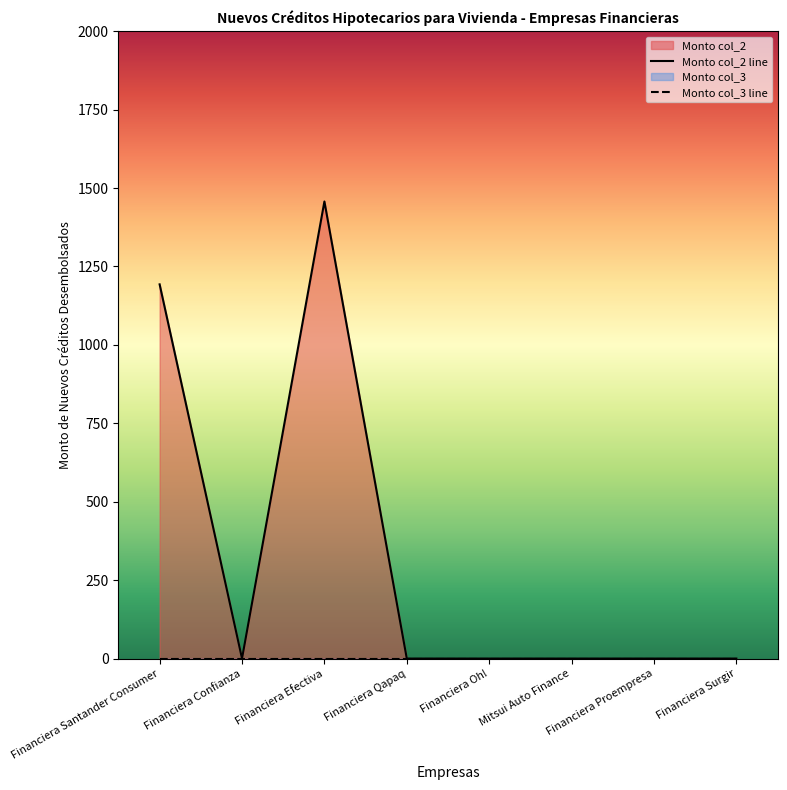

What is the sum of all values?

2650.2